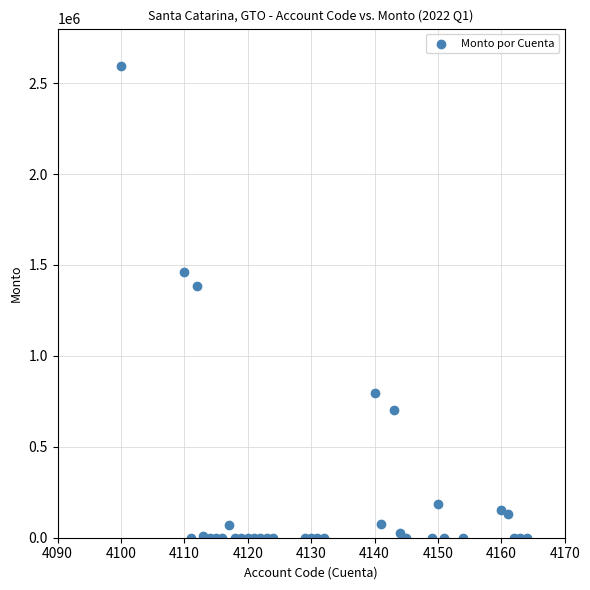

What is the range of X values (max minus min)?

64.0